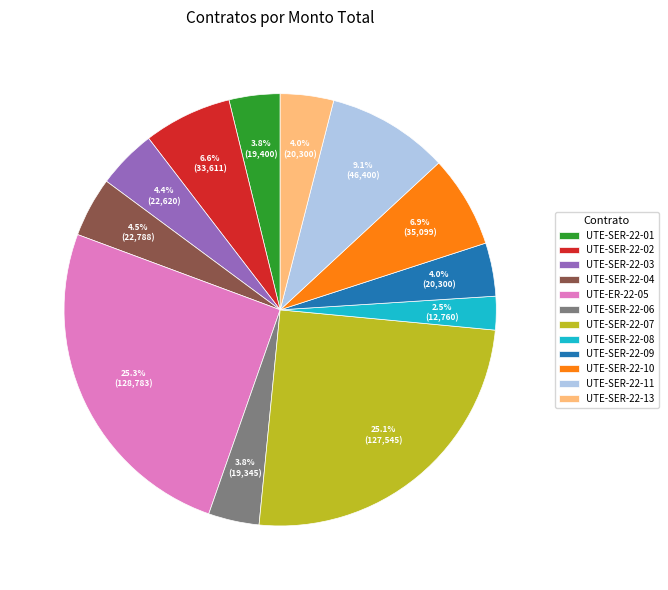

True or false: UTE-SER-22-11 accounts for 9% of the total.

True